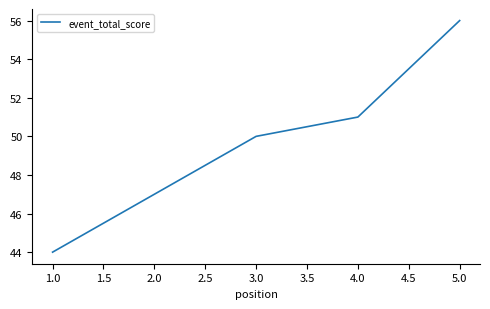

What position from the right is 3.0?

3